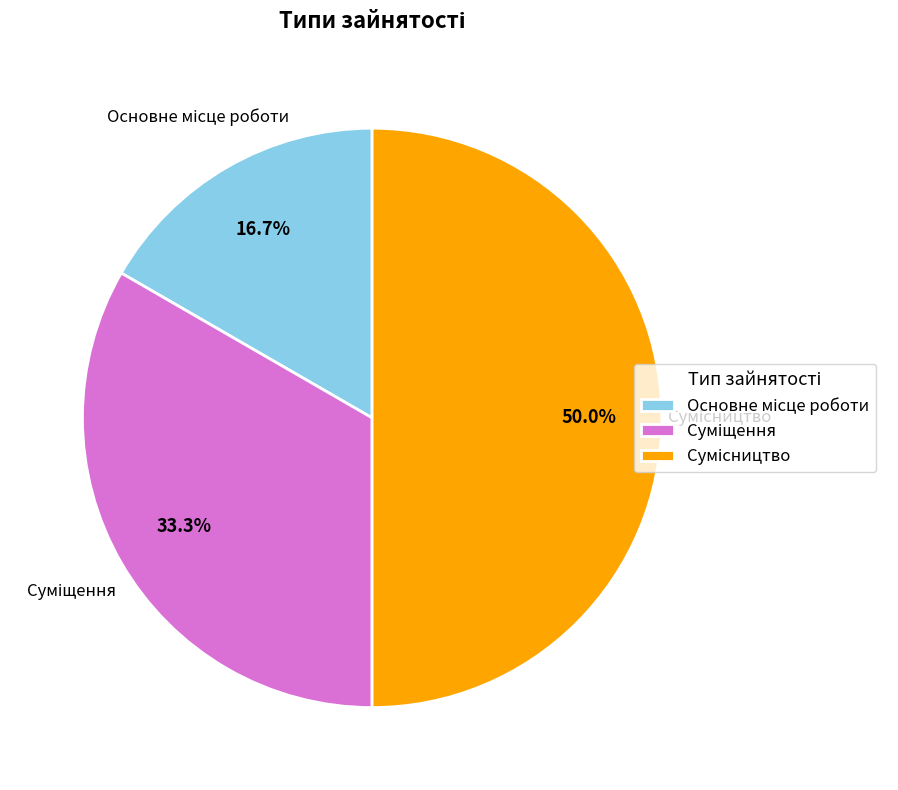

What portion of the pie excludes Сумісництво?

50.0%